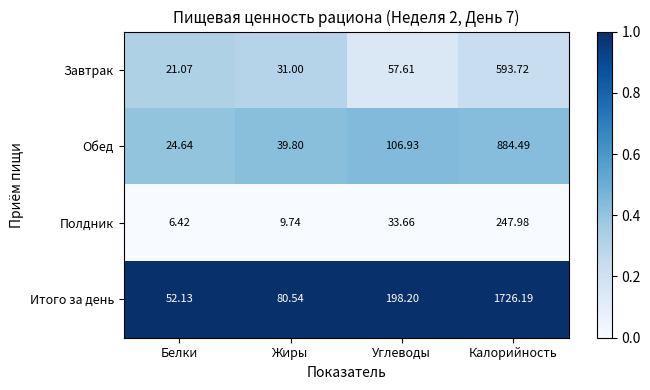

Between Жиры and Калорийность, which series saw the biggest shift?

Итого за день